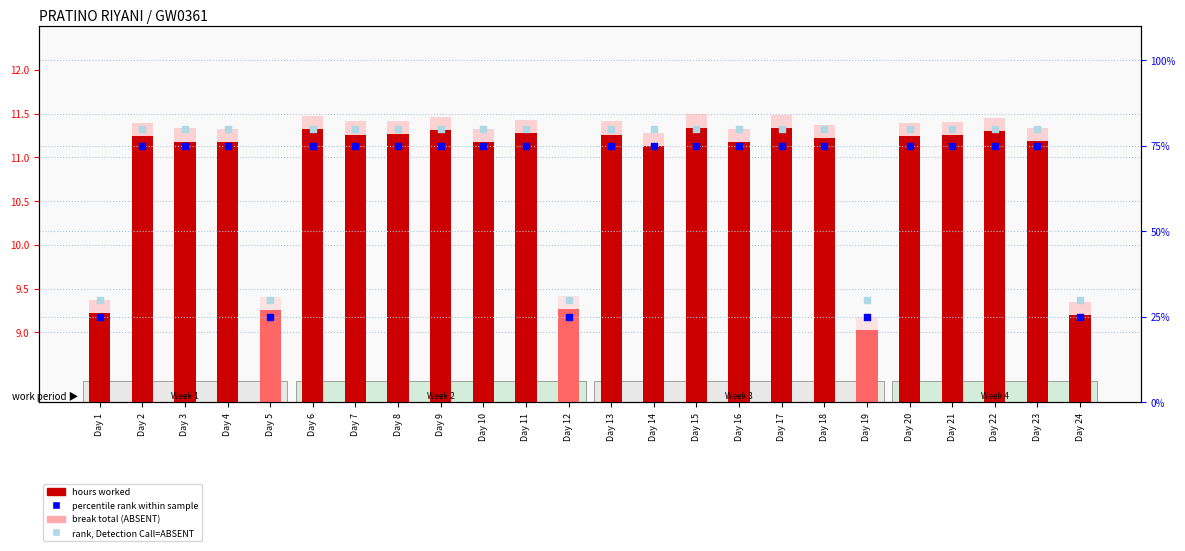

Which series has the largest total across all categories?

rank, Detection Call=ABSENT